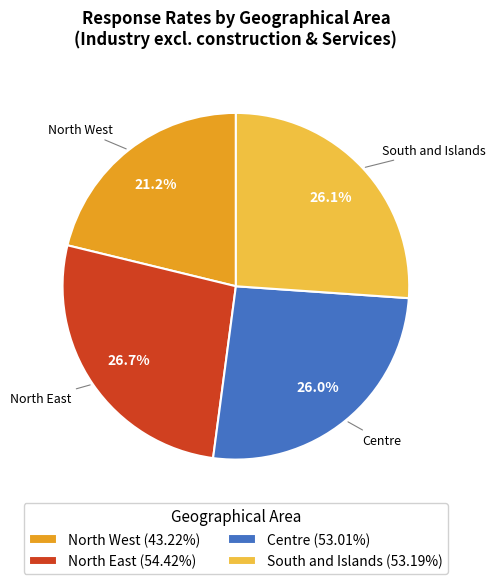

Which slice is the smallest?

North West